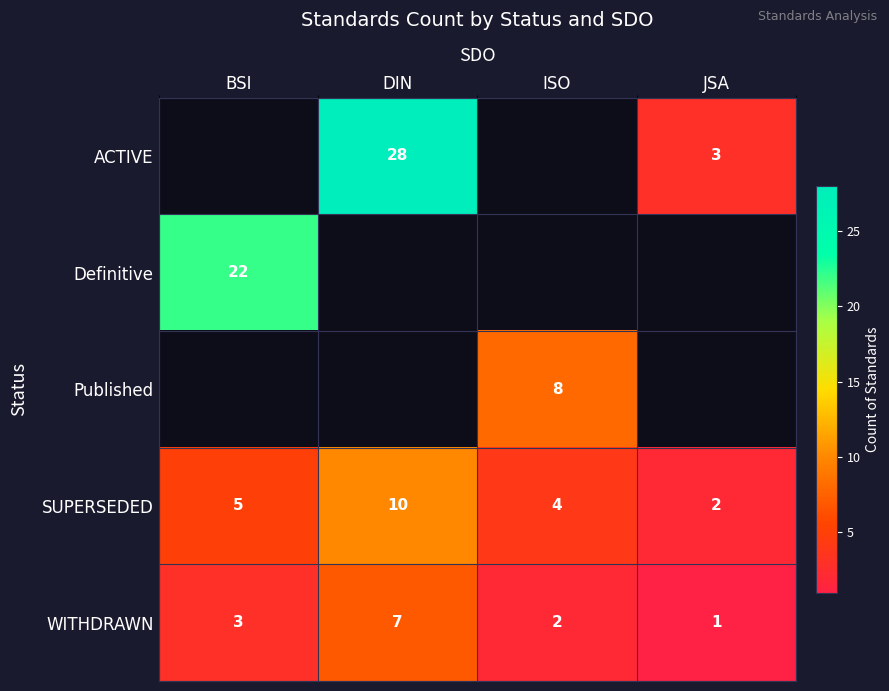

At which label does Published reach its peak?

BSI